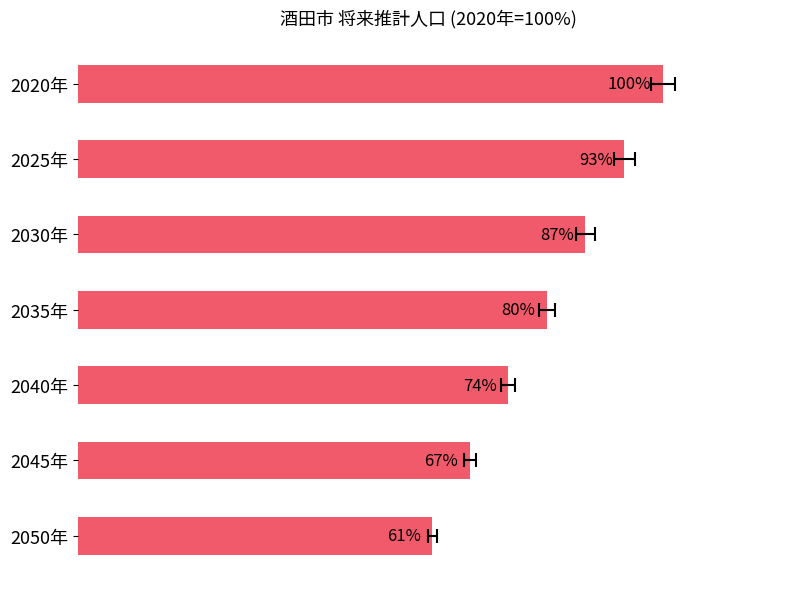

What value does the data have at 2020年?

100.0